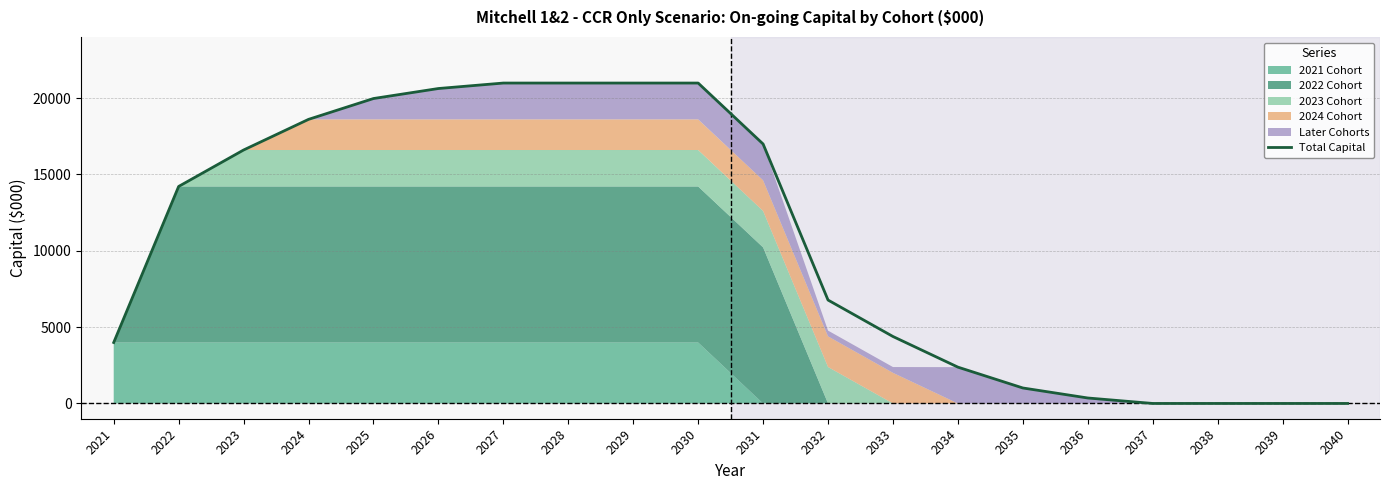

Which label corresponds to the smallest value in the chart?

2037